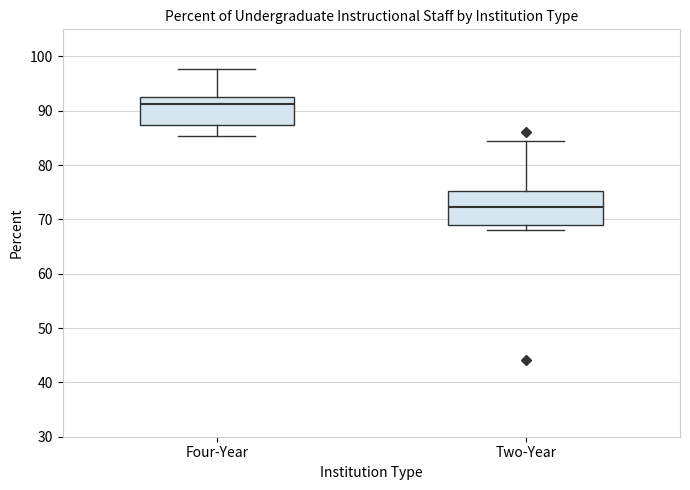

Reading left to right, transcribe this box plot: for each box, give where its median line is, the range the box spans, and where its two whiskers end, as read against the y-axis. The values are not printed on the chart, so give them approximately, as read against the axis.

Four-Year: median 91, box 87 to 93, whiskers 85 to 98
Two-Year: median 72, box 69 to 75, whiskers 68 to 84